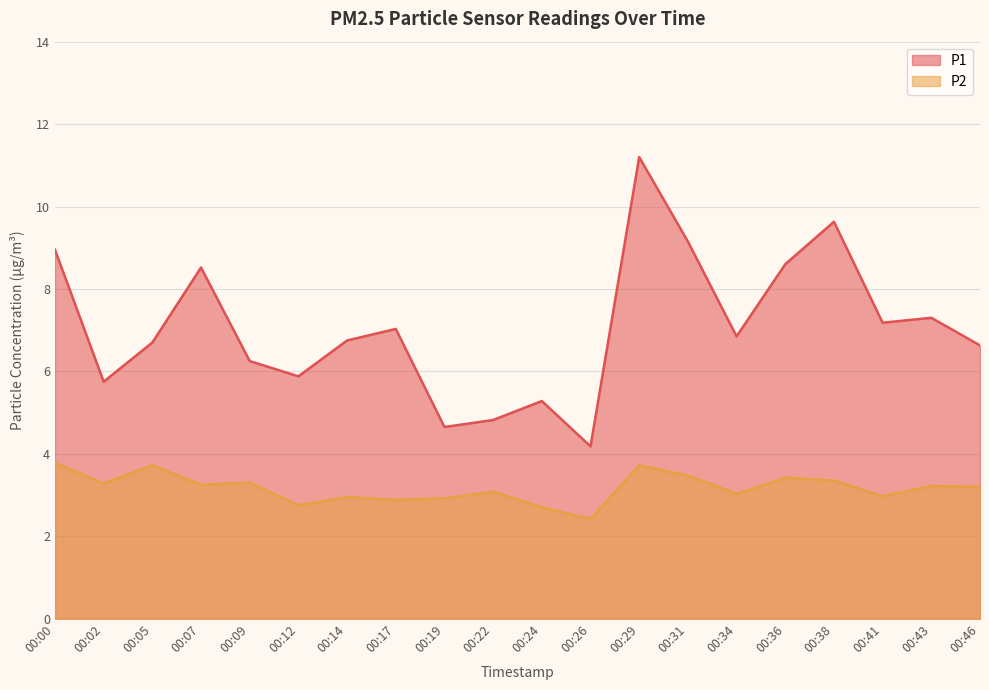

Where is the first local maximum for P1?

00:07